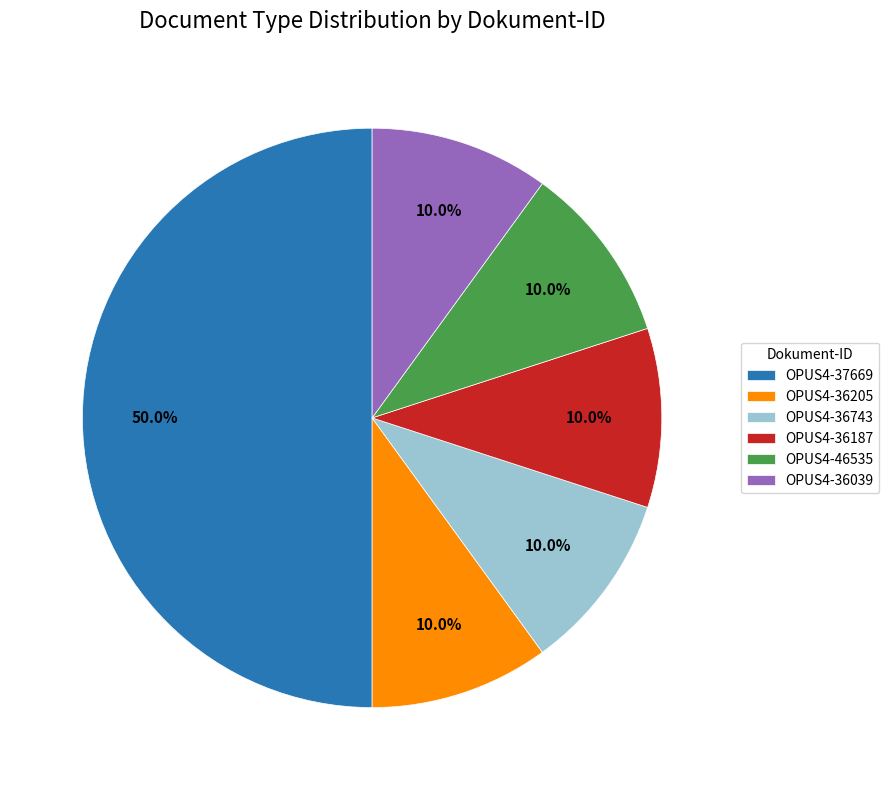

What is the total percentage of OPUS4-46535 and OPUS4-36187?

20.0%